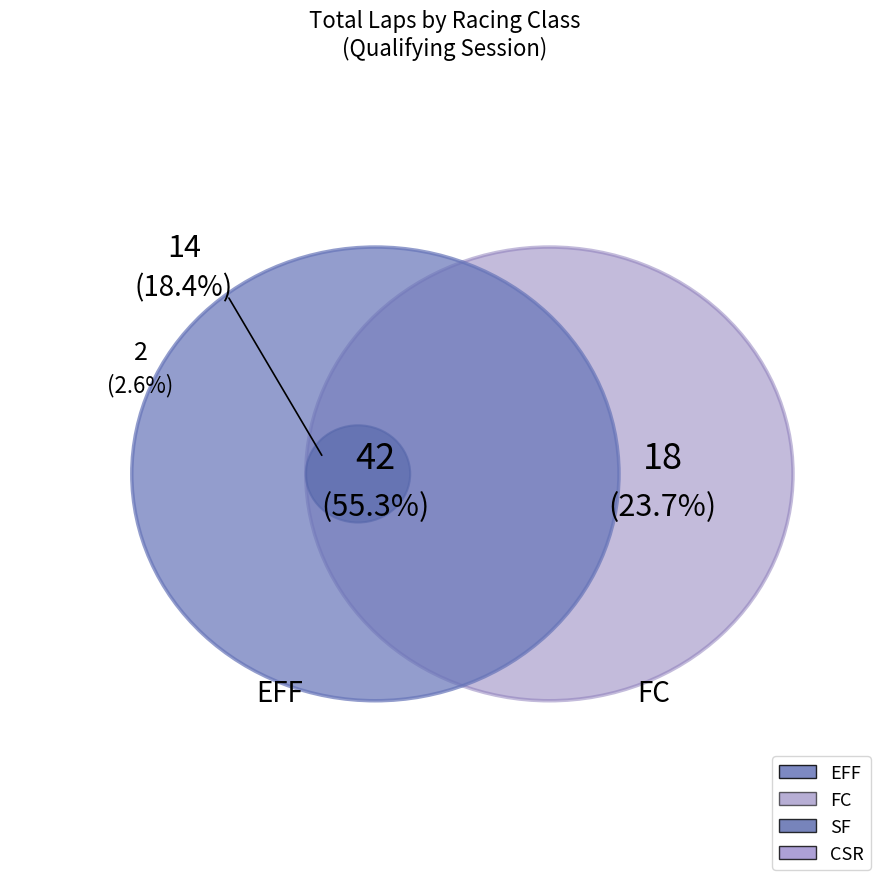

What is the change in value from EFF to SF?

-1